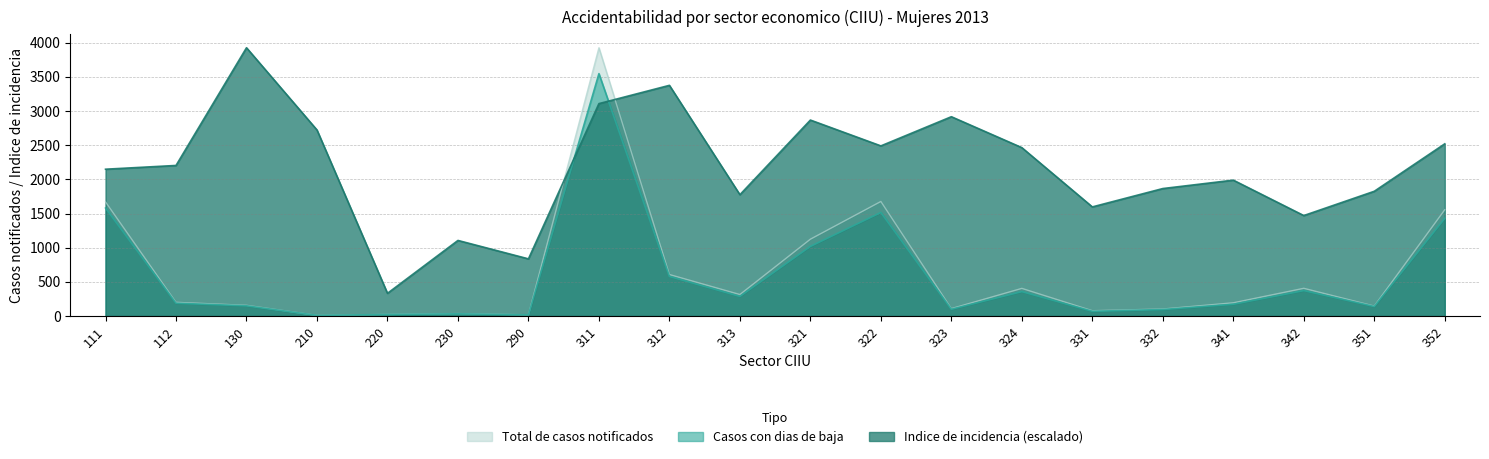

At which label does Indice de incidencia first exceed 2203?

112